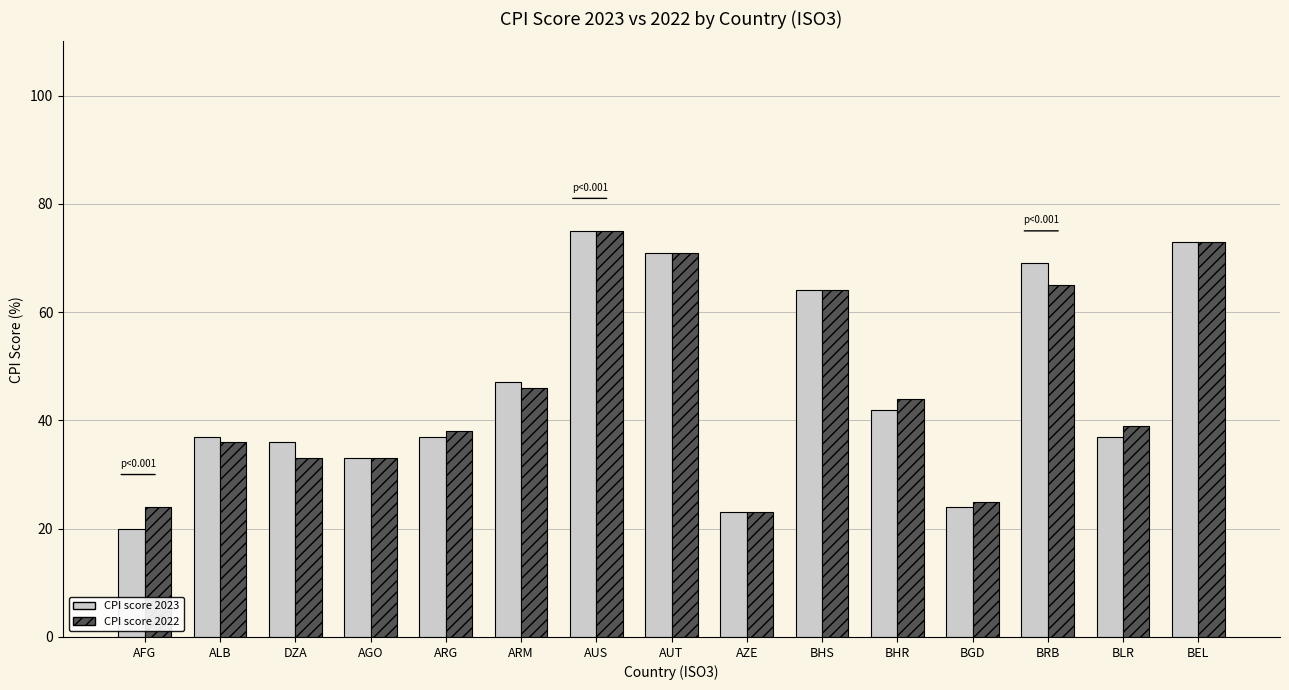

How many series are shown in this chart?

2